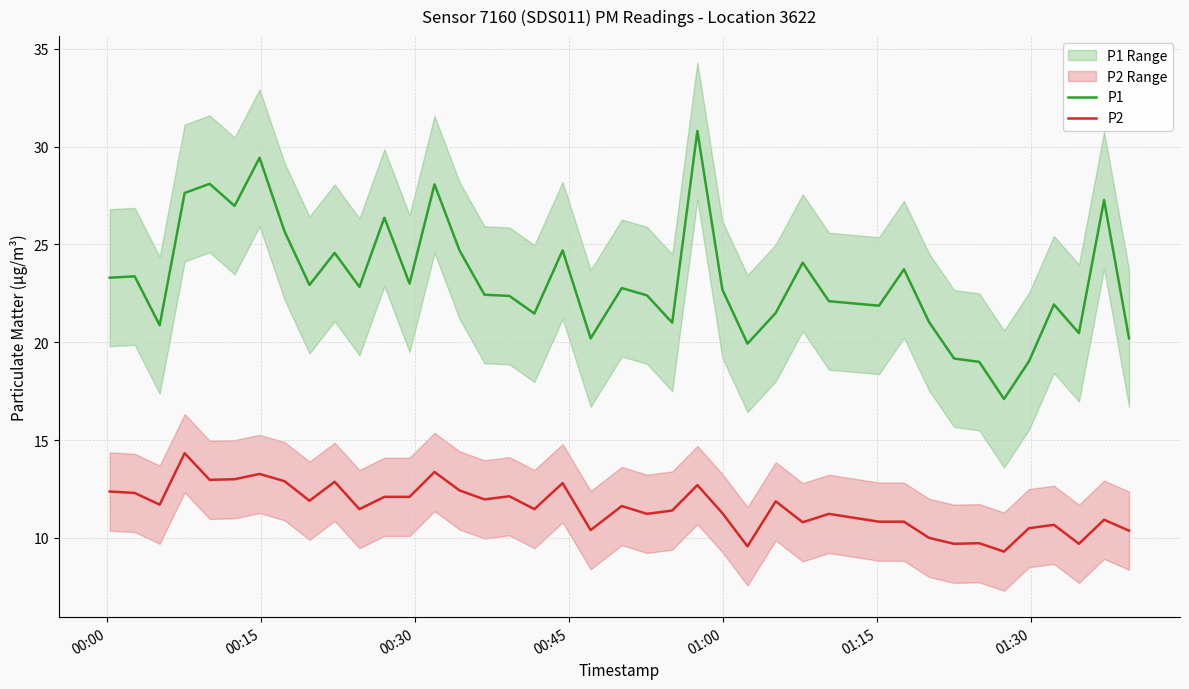

True or false: P2 and P1 intersect in this chart.

False